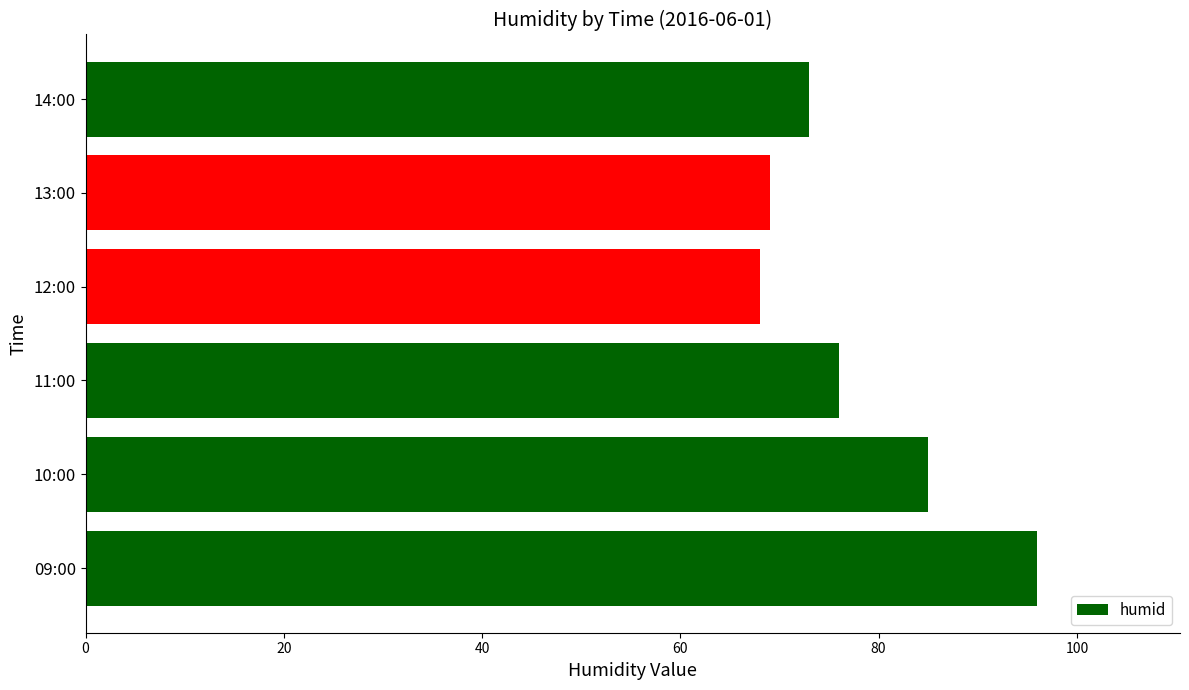

Count the number of categories in the chart.

6